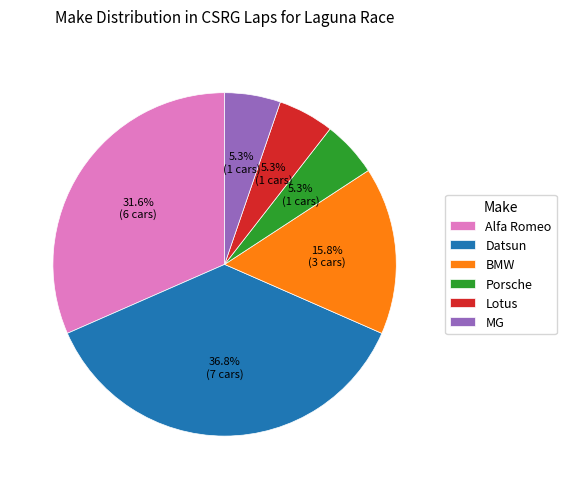

True or false: Alfa Romeo accounts for 17% of the total.

False